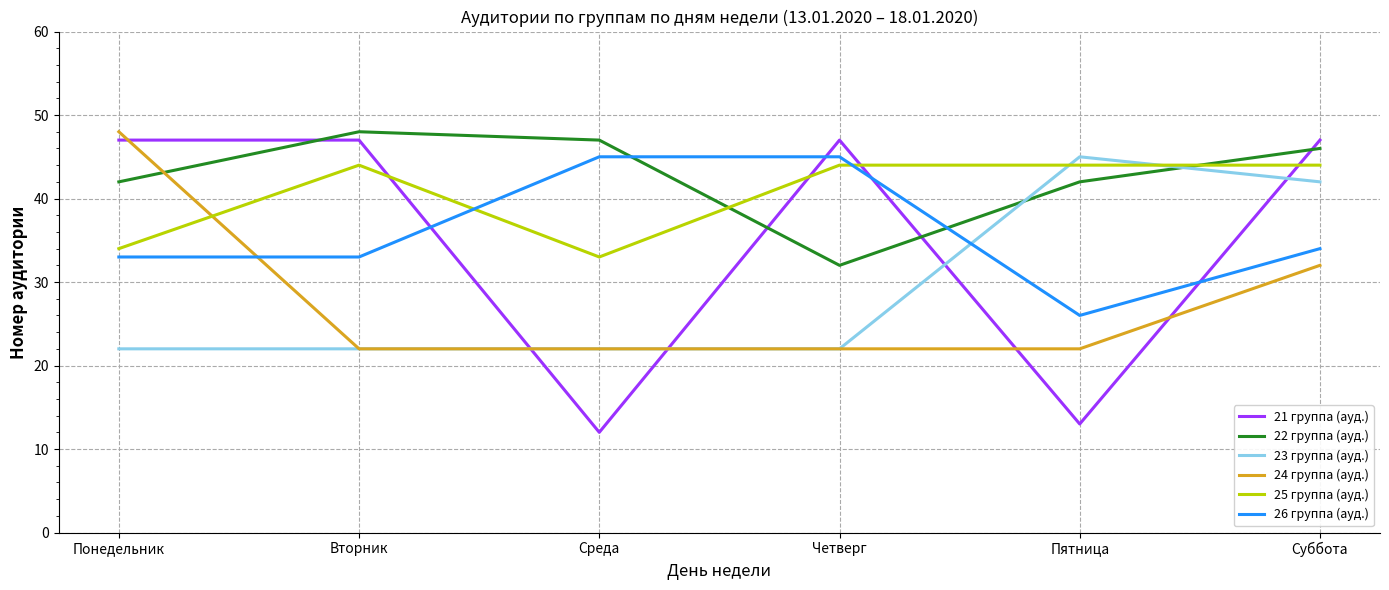

What are all the series names shown in the legend?

21 группа (ауд.), 22 группа (ауд.), 23 группа (ауд.), 24 группа (ауд.), 25 группа (ауд.), 26 группа (ауд.)